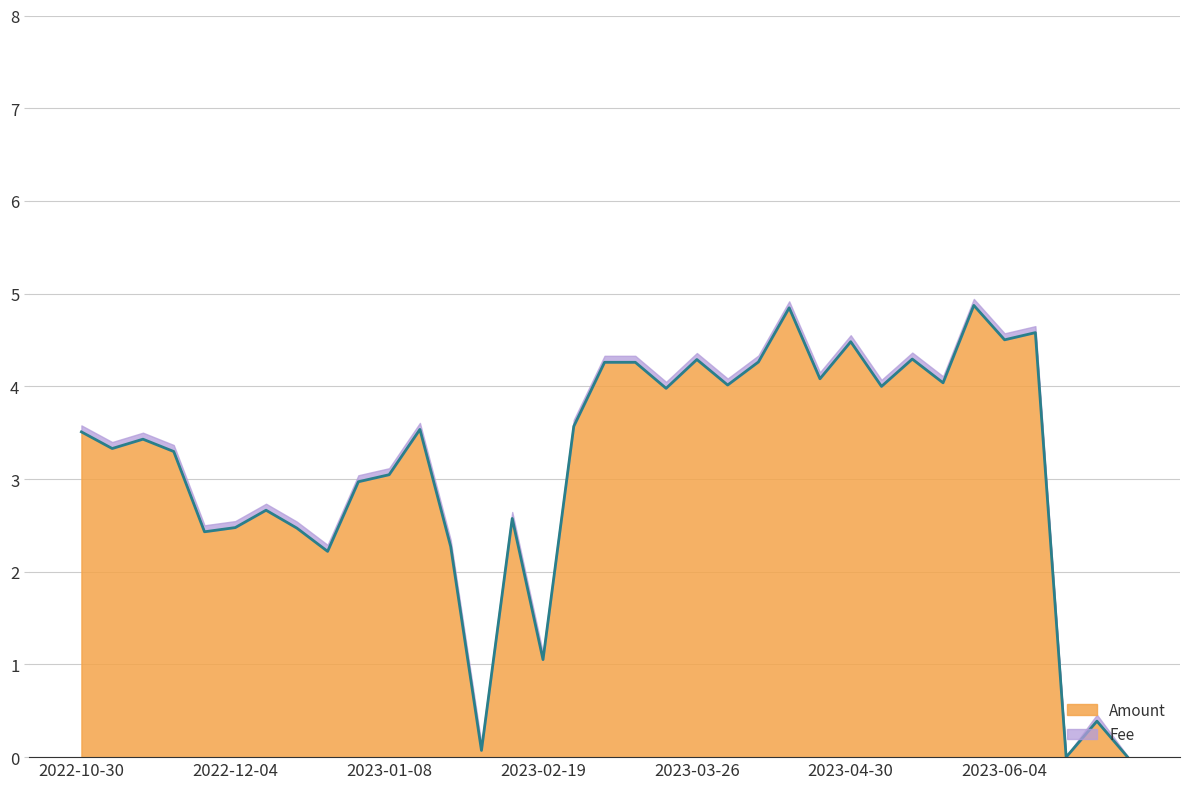

What position from the right is 2022-12-18?

28